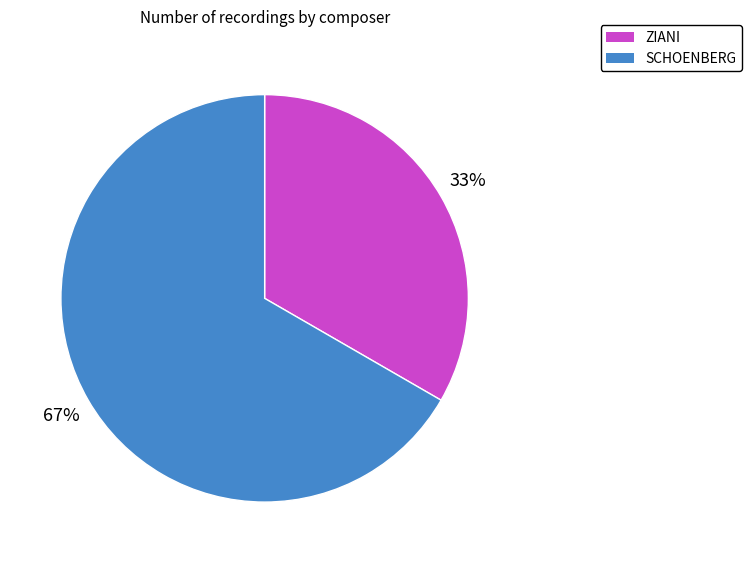

True or false: SCHOENBERG accounts for 56% of the total.

False